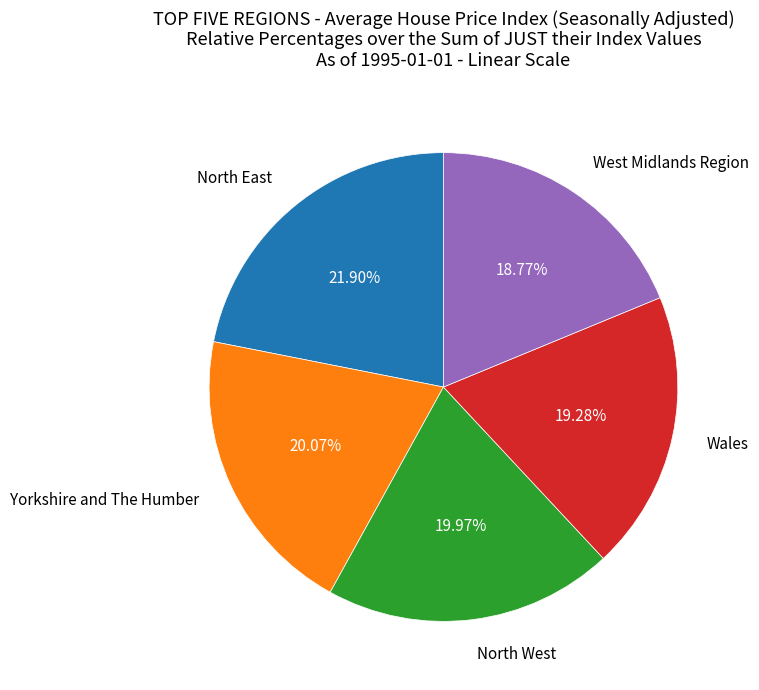

Is there a majority slice in this chart?

No